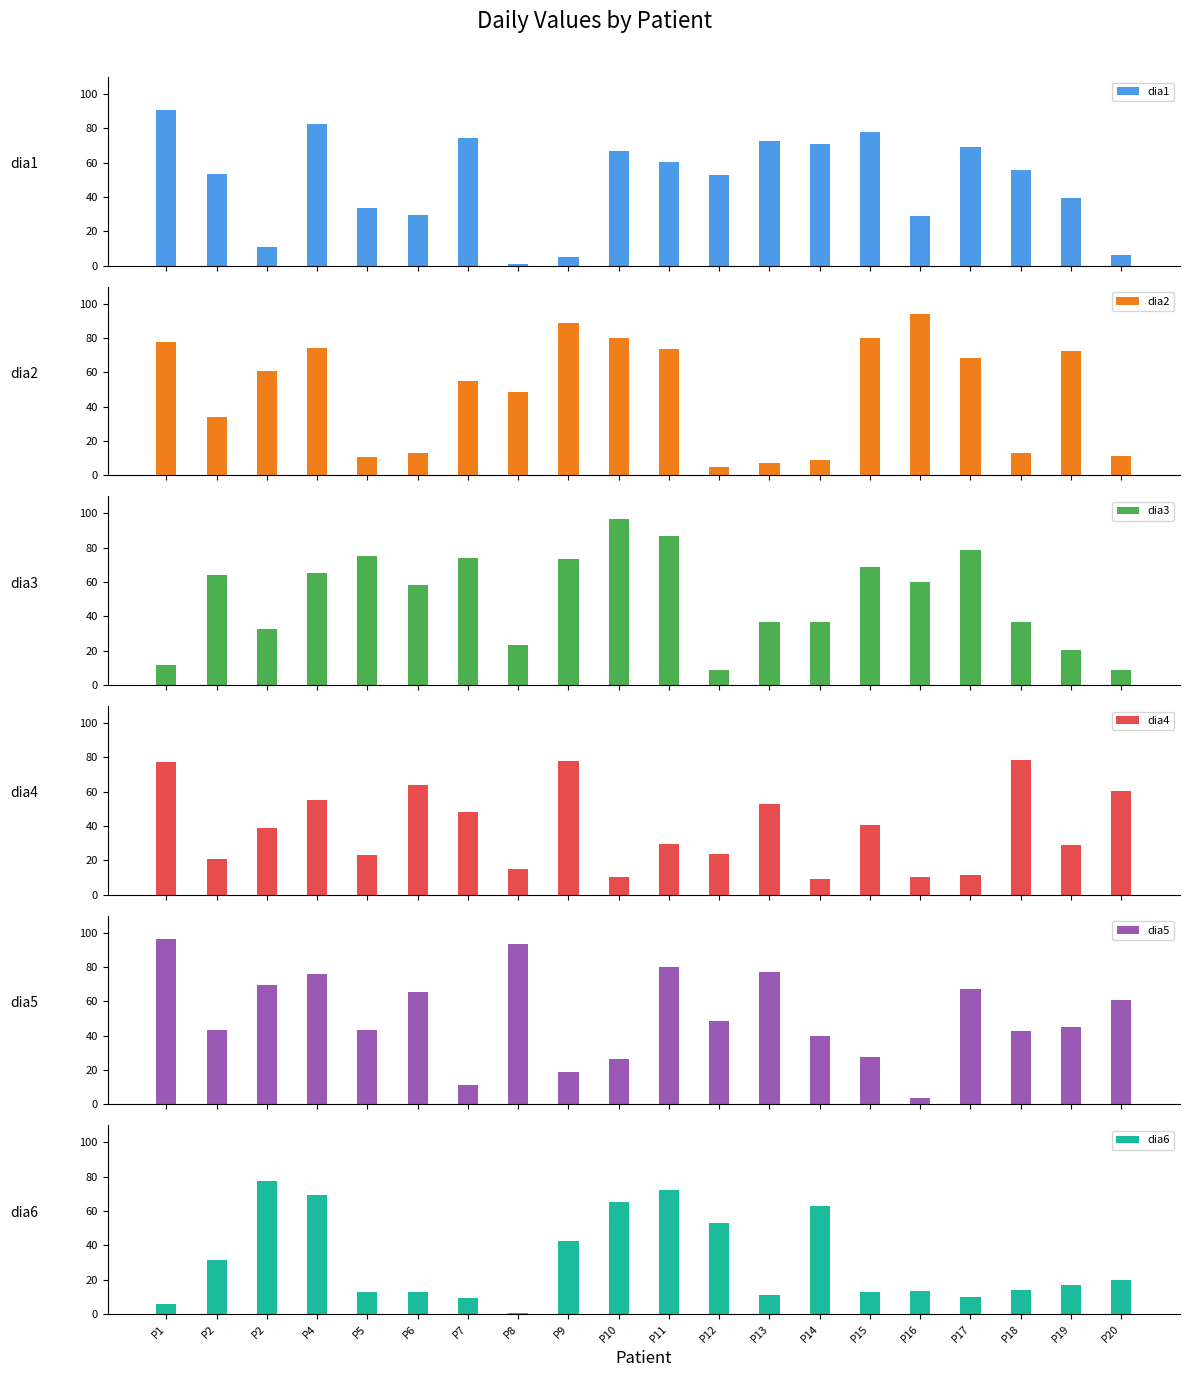

Between P1 and P6, which is larger?

P1